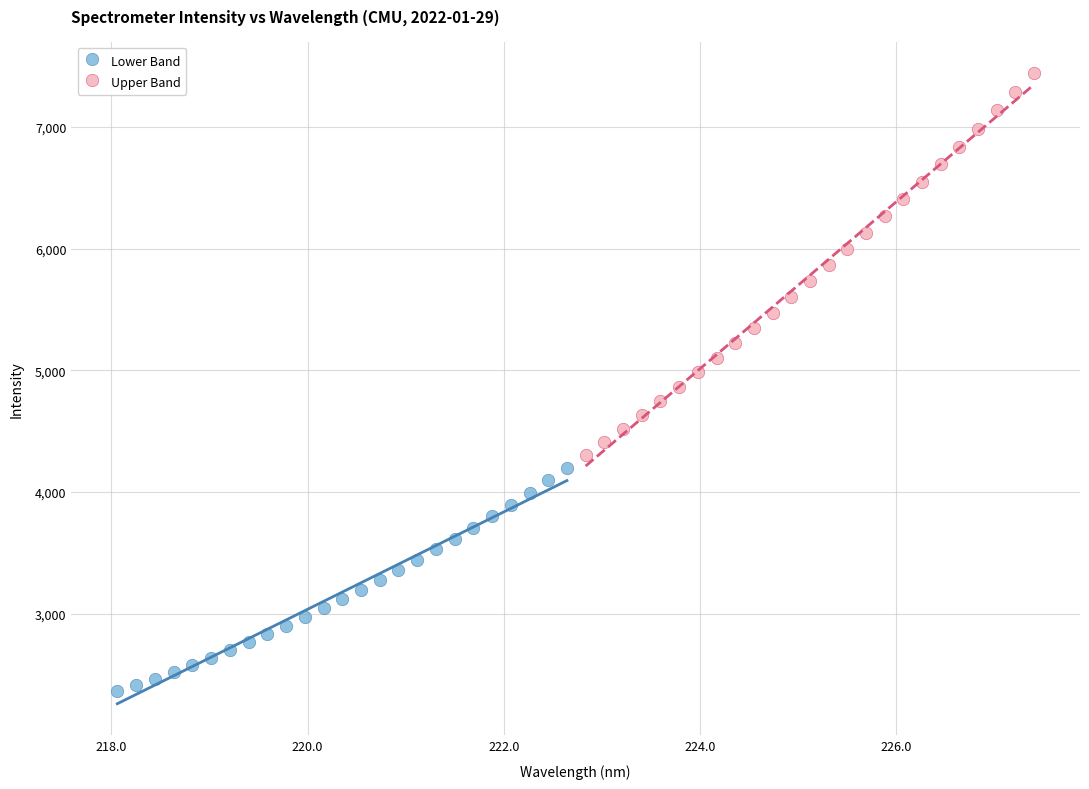

Which series reaches the maximum Y coordinate?

Upper Band